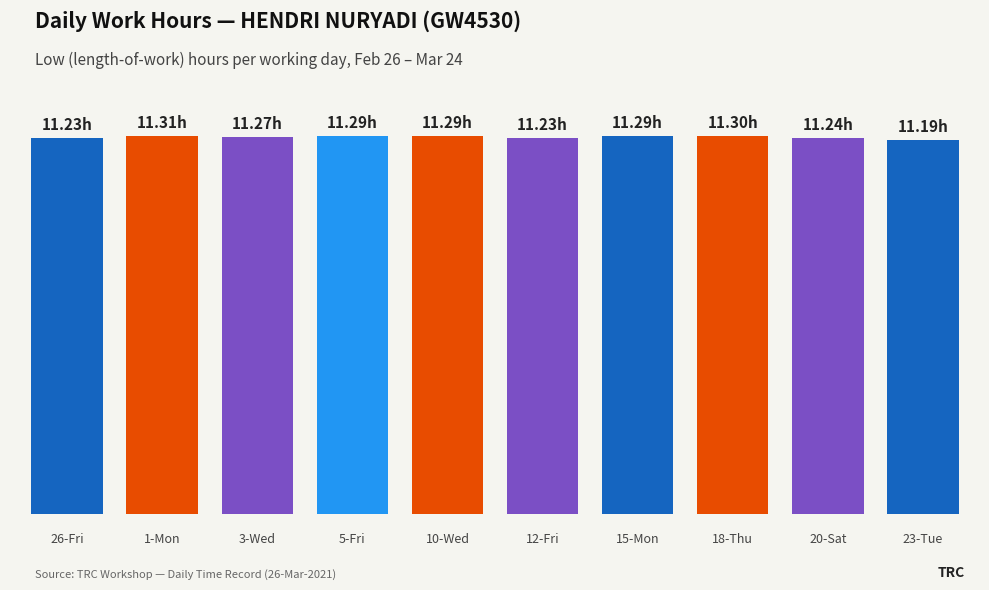

What is the value of the 1st bar from the left?

11.2